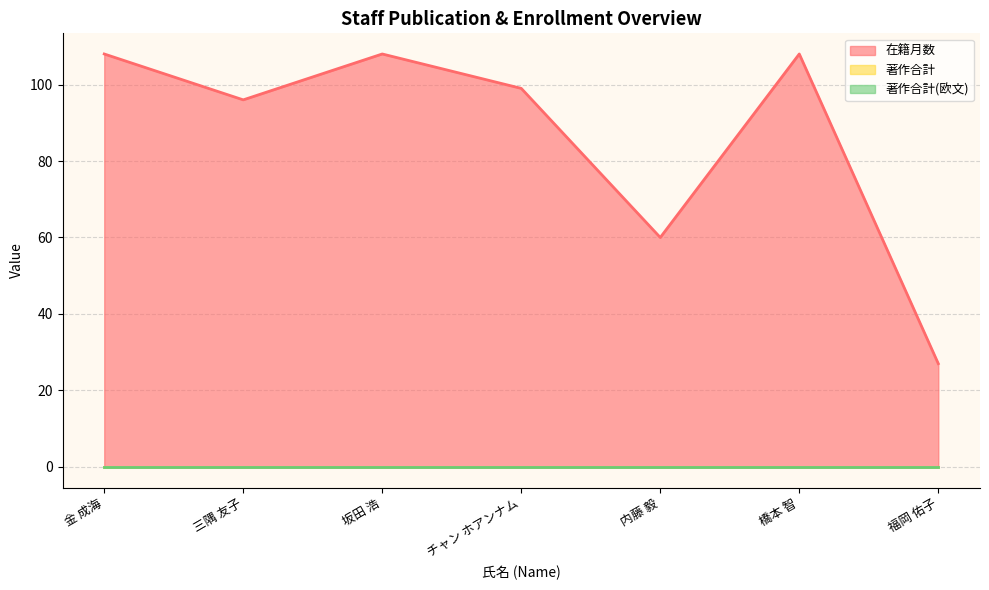

Between チャン ホアンナム and 三隅 友子, which is larger?

チャン ホアンナム